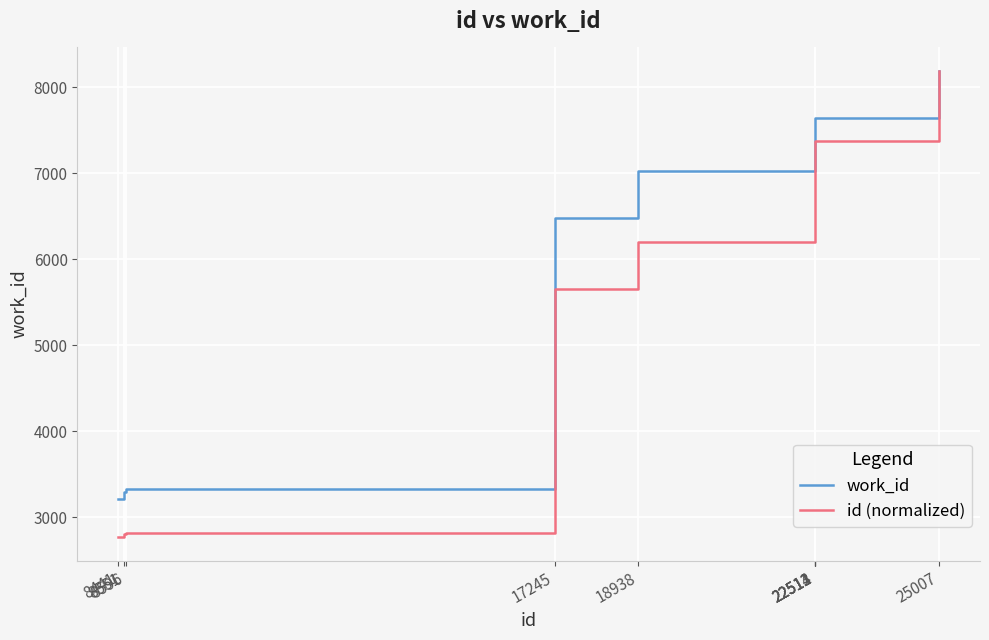

What is the minimum value for work_id?

3212.0